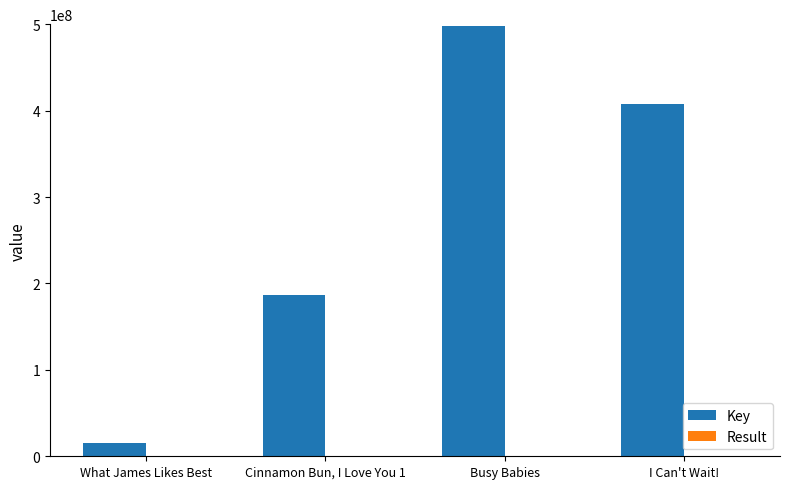

How many groups of bars are there?

4